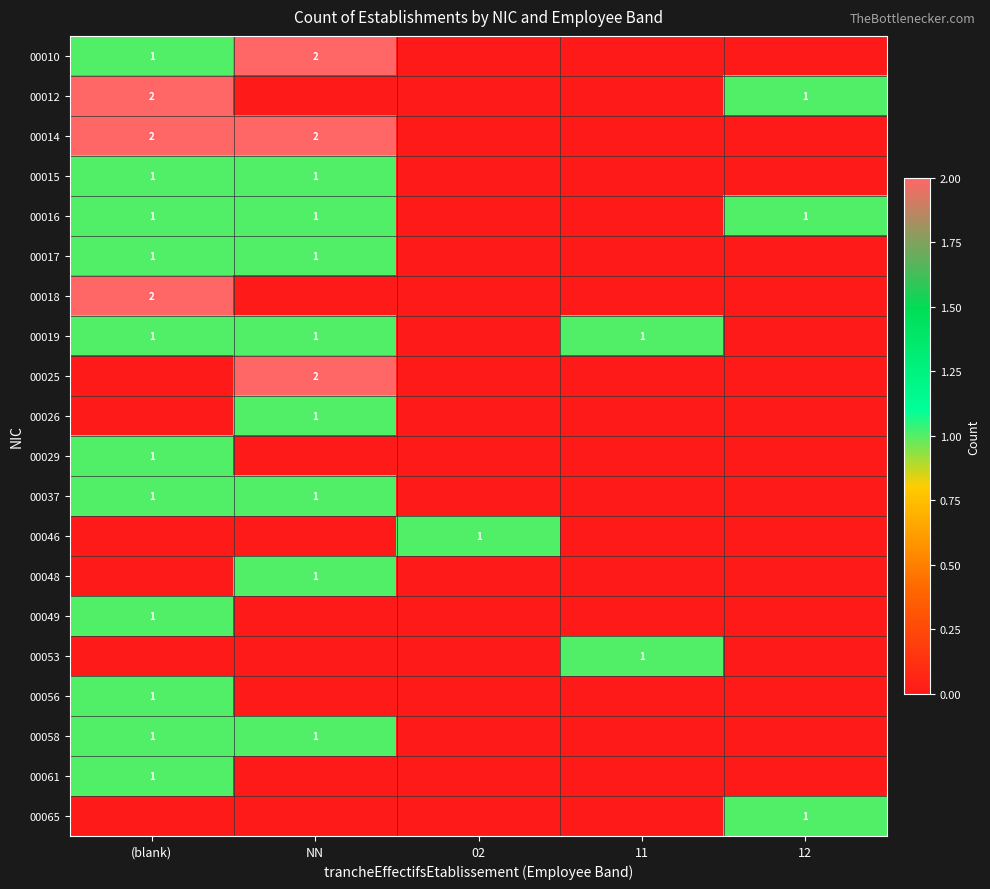

The 00016 series shows 1 at NN. True or false?

True